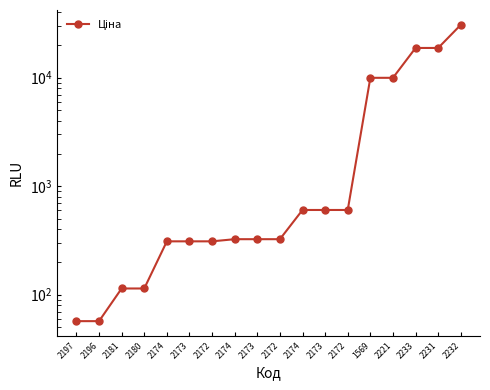

What is the minimum value shown in the chart?

57.0